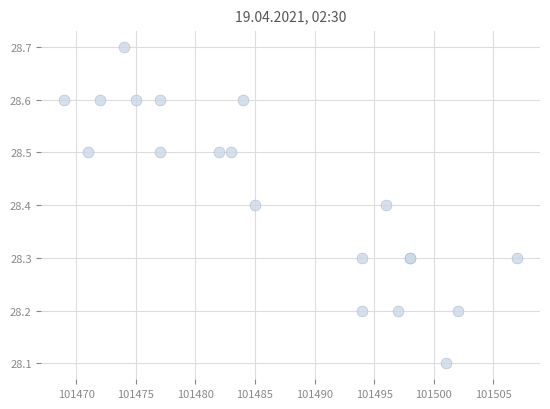

What Y value in the scatter plot is closest to 28?

28.1